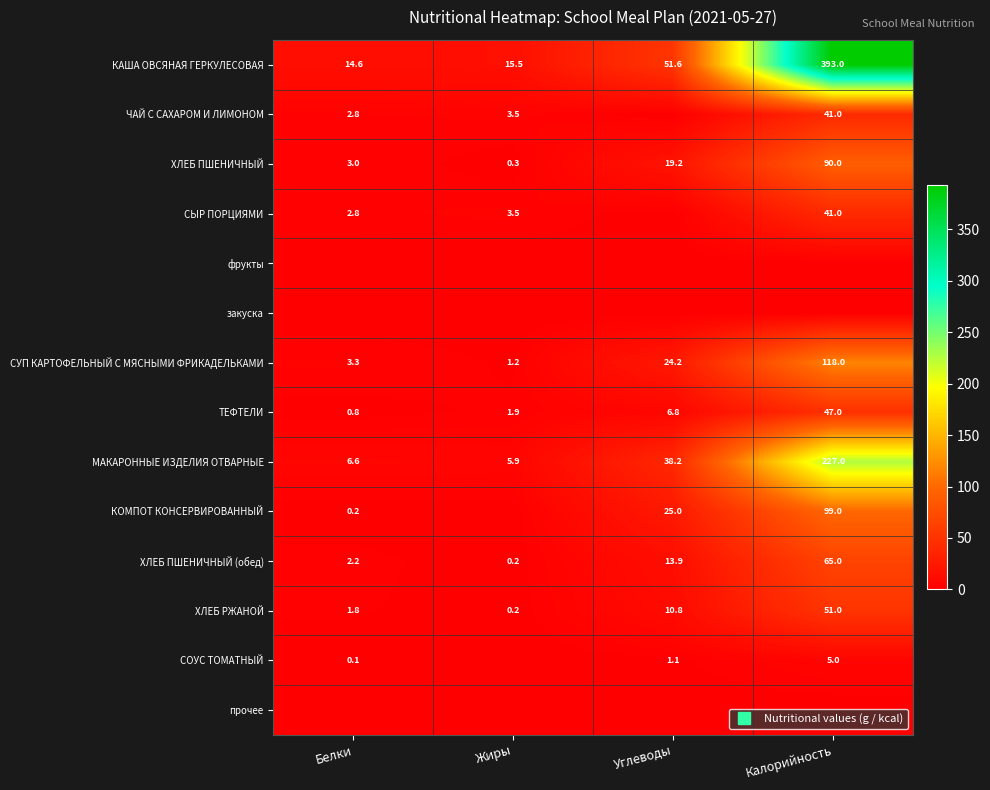

What is the sum of the СУП КАРТОФЕЛЬНЫЙ С МЯСНЫМИ ФРИКАДЕЛЬКАМИ values at Белки and Калорийность?

121.3